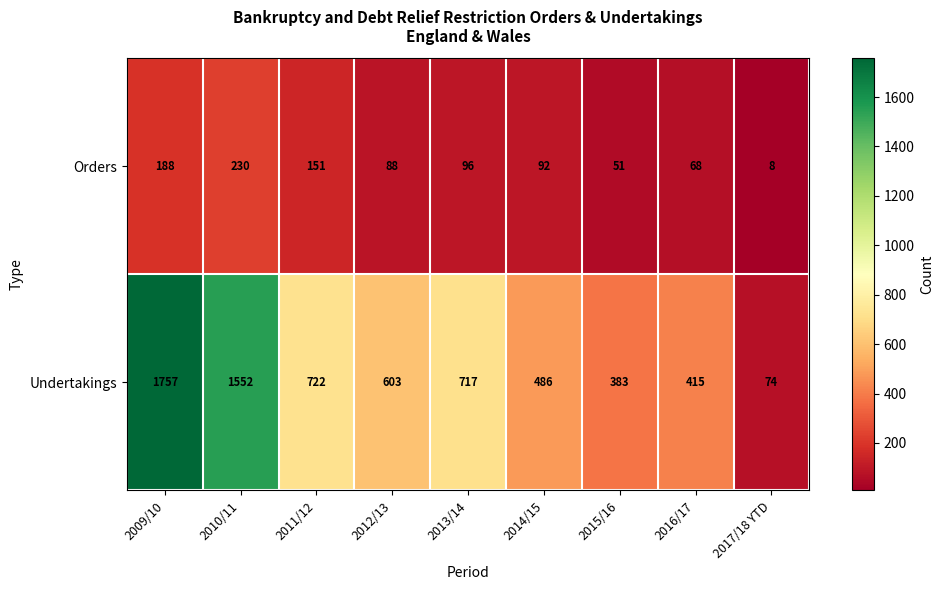

At which label does Orders reach its peak?

2010/11